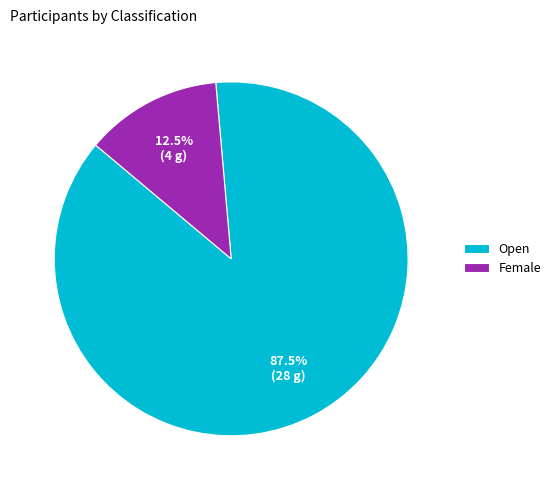

What is the ratio of the value at Open to the value at Female?

7.0